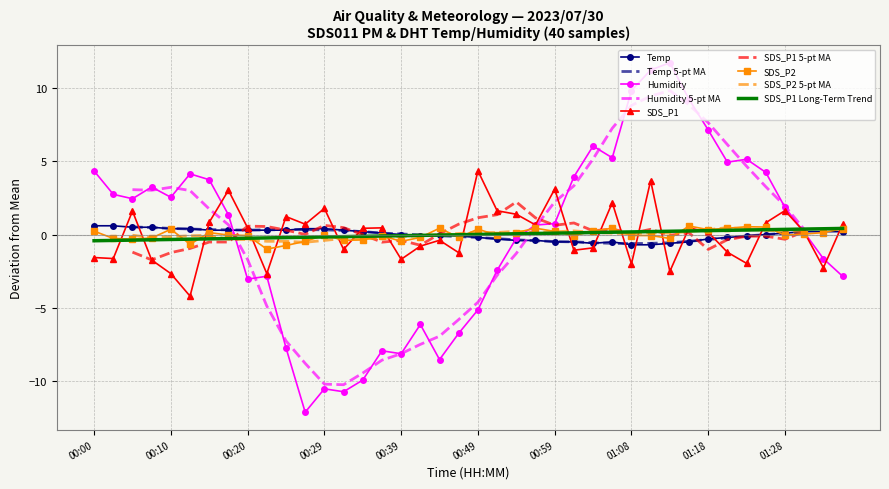

Which series has the widest spread of values?

Humidity